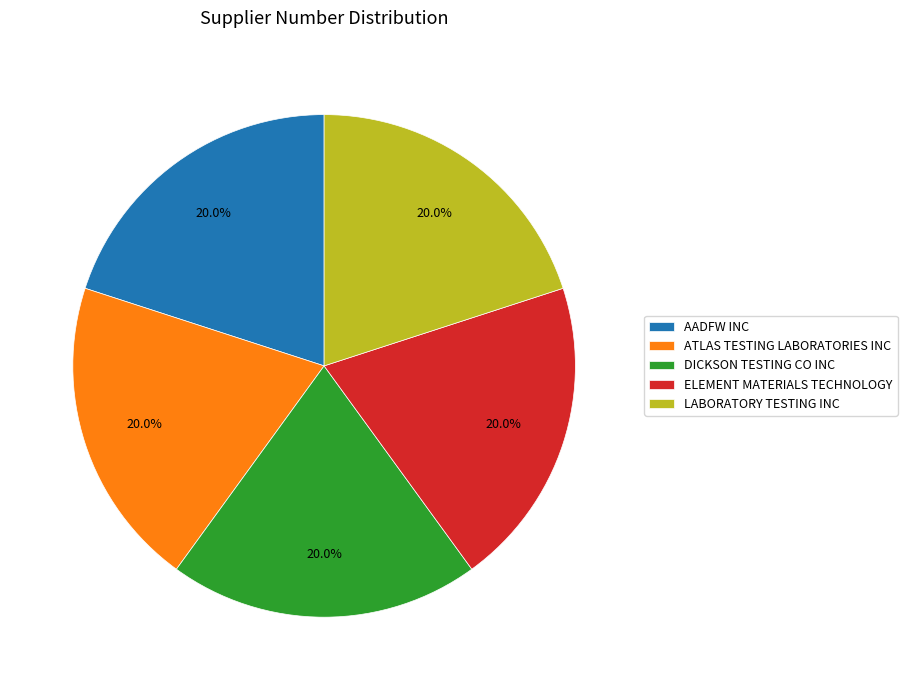

The DICKSON TESTING CO INC slice represents 8% of the pie. True or false?

False